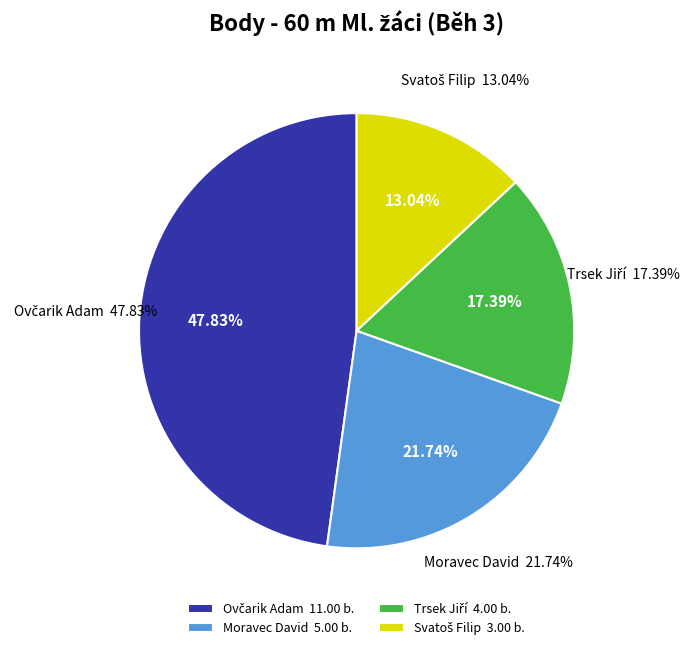

To the nearest percent, what portion does Svatoš Filip represent?

13%